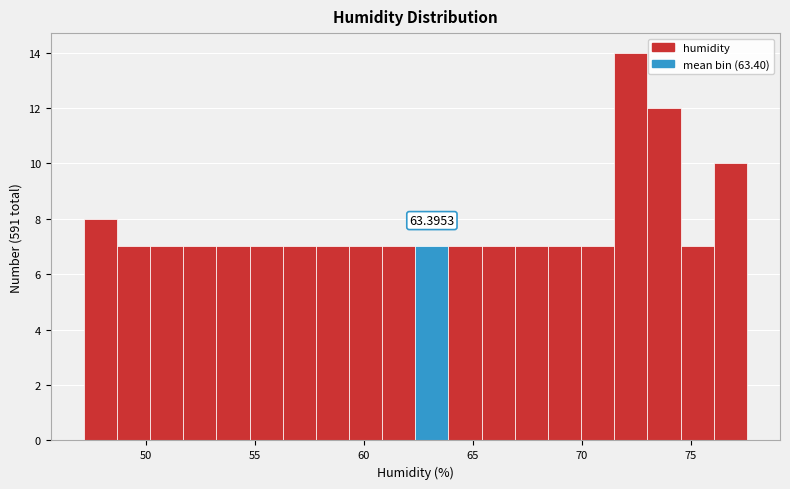

Read against the x-axis, roughly where is the centre of the tallest bar?

72.5